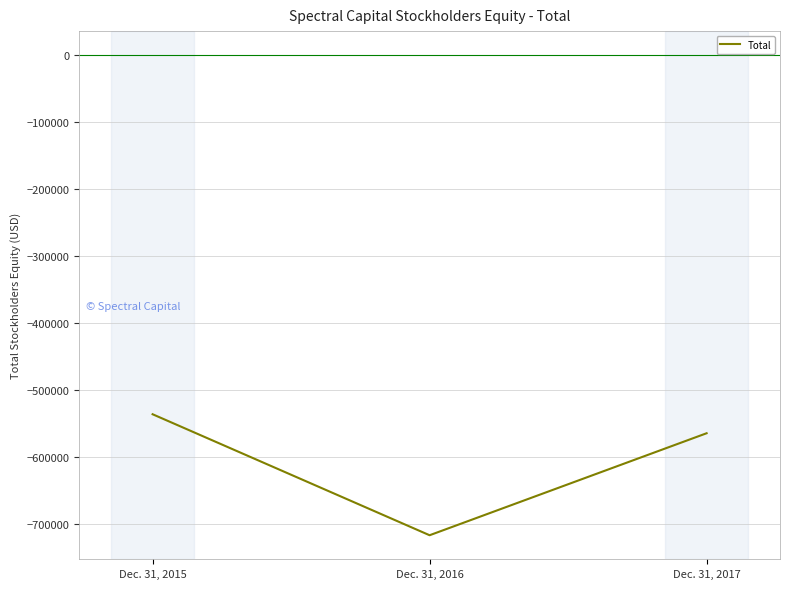

What is the difference between the maximum and second lowest values?

28383